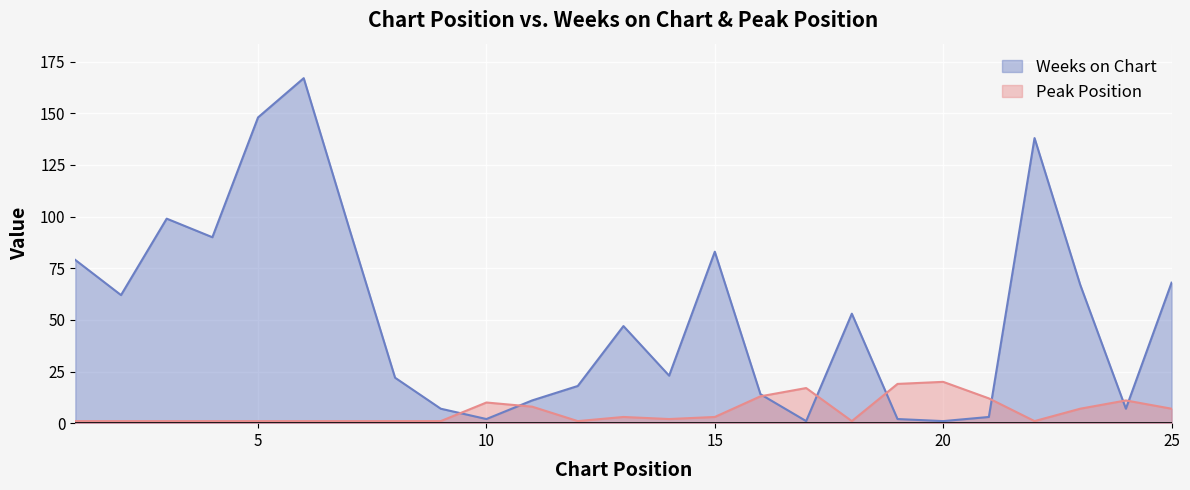

How many categories are shown in the chart?

25